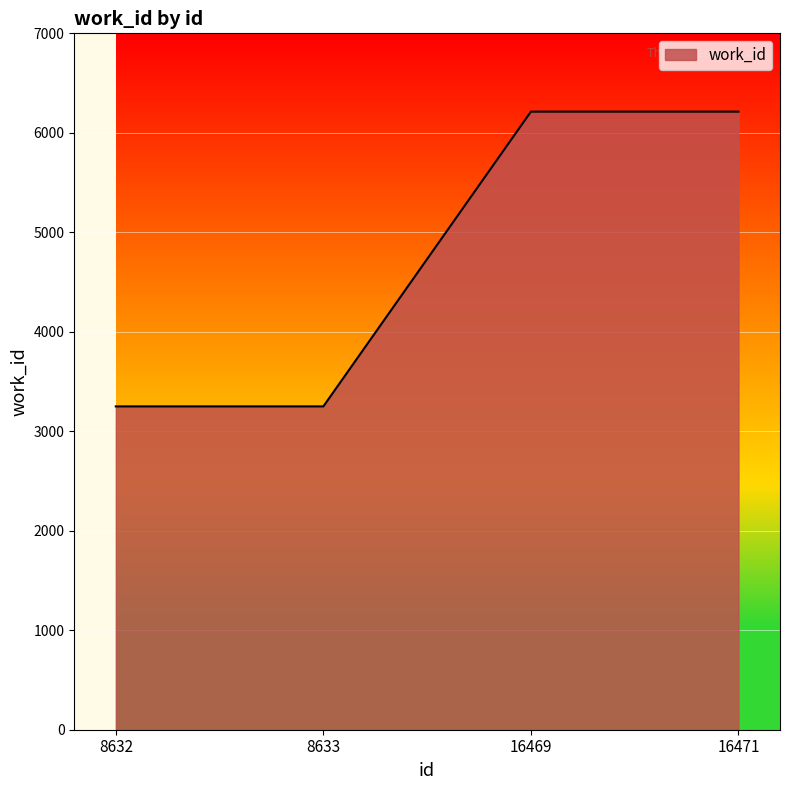

Which has a higher value, 8632 or 16469?

16469